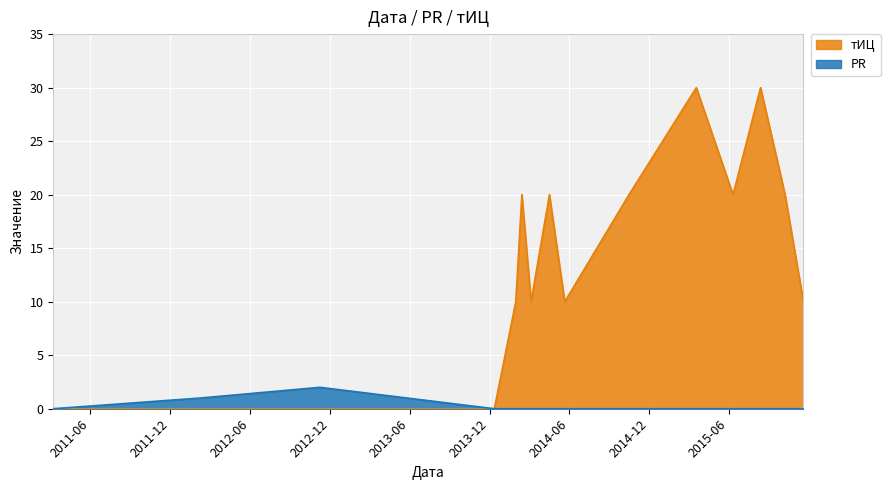

Is it true that тИЦ equals 10 at 2015-11-19?

True